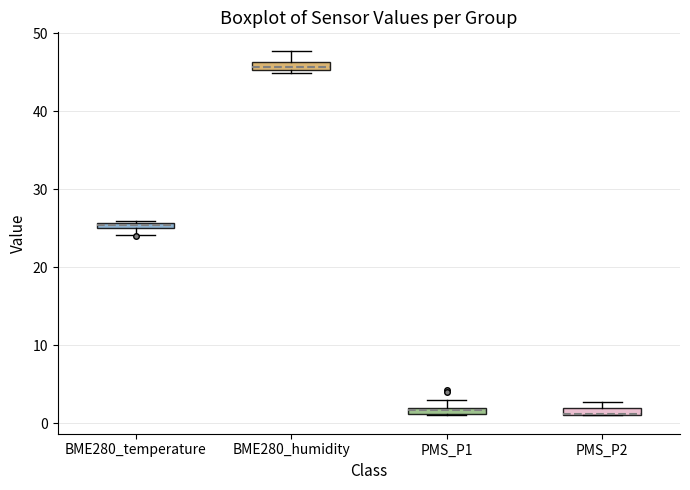

Where is the upper edge of the box for PMS_P1 on the y-axis? The values are not printed on the chart, so give them approximately, as read against the axis.

2